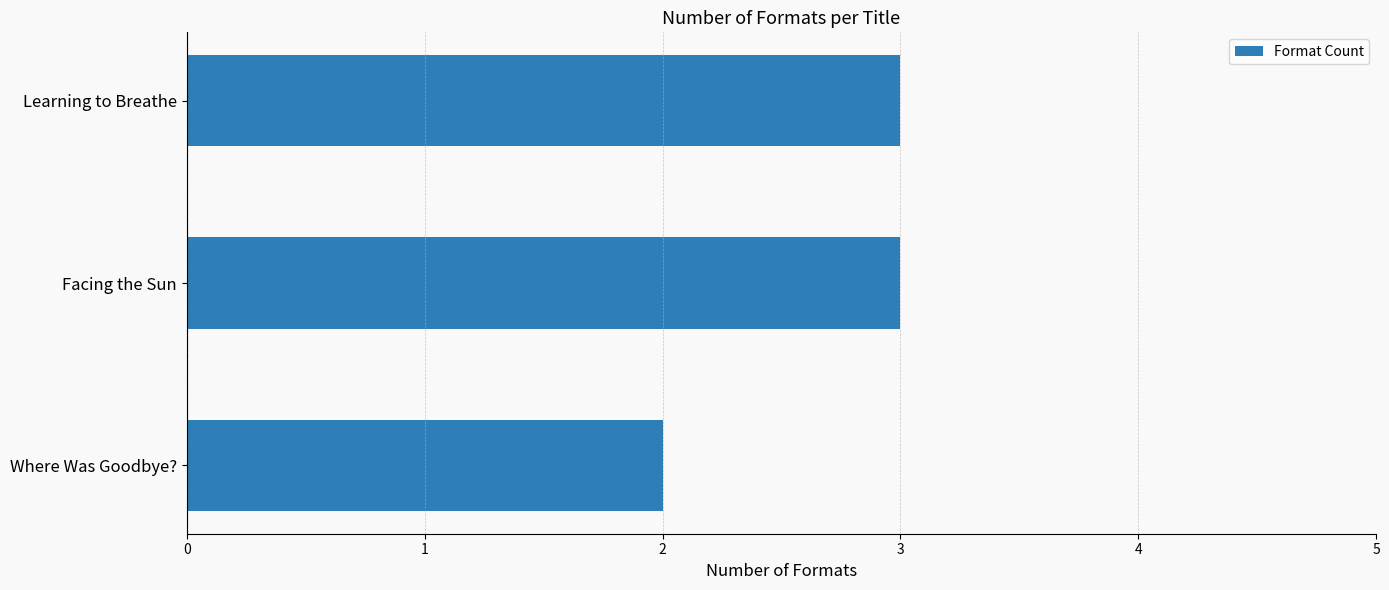

Approximately how many times larger is the value at Learning to Breathe compared to Facing the Sun?

1.0